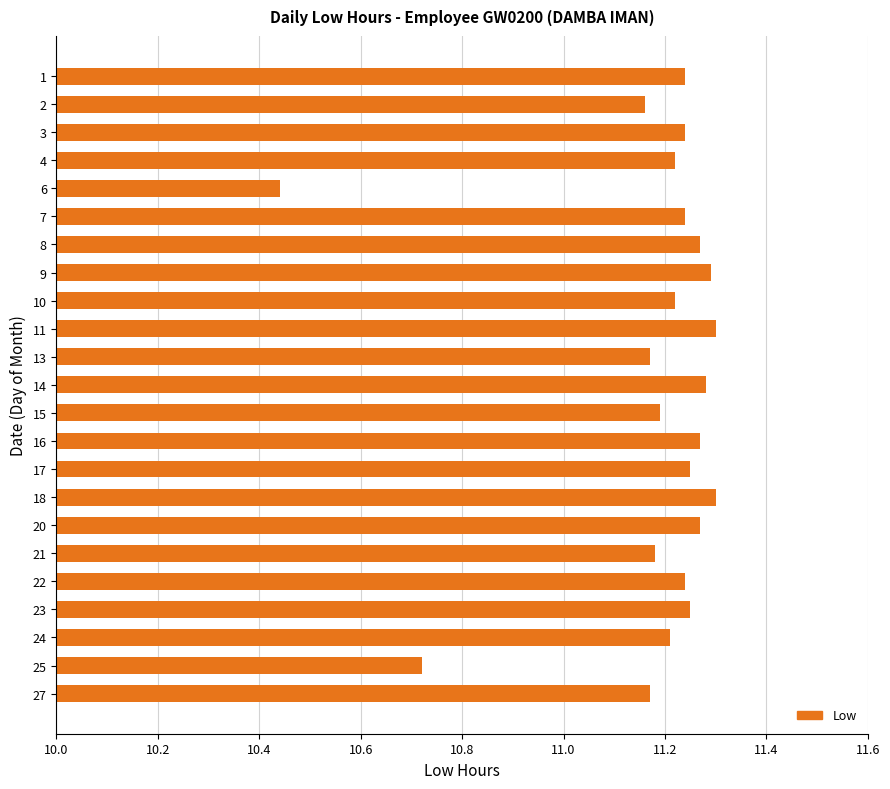

Which label corresponds to the smallest value in the chart?

6